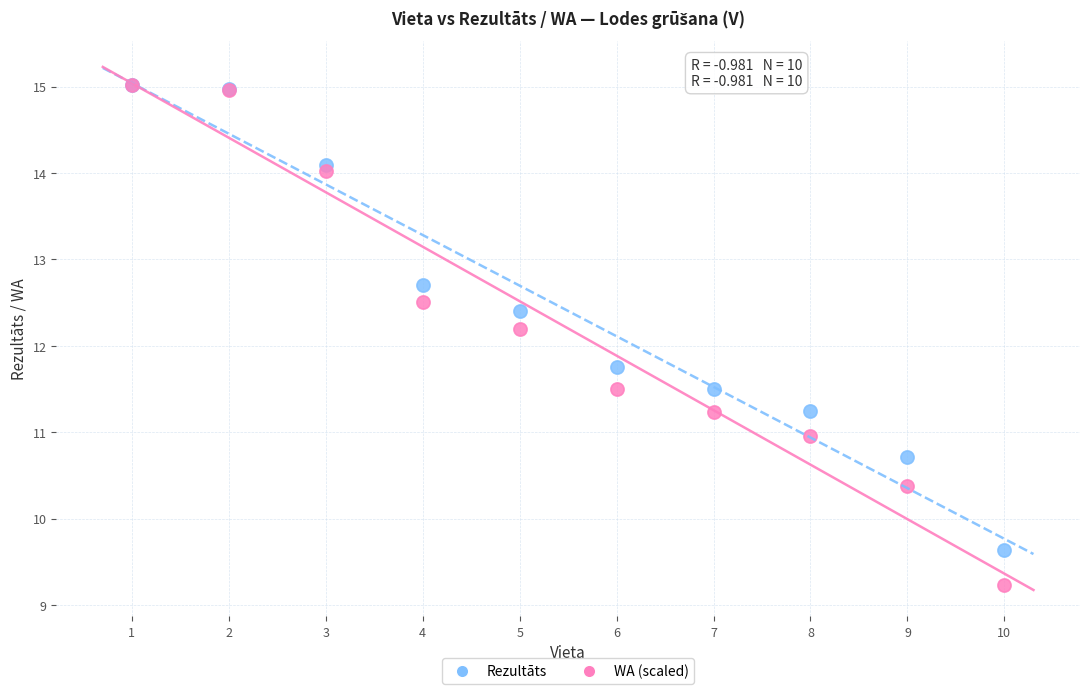

Which series has the largest Y range (max minus min)?

WA (scaled)